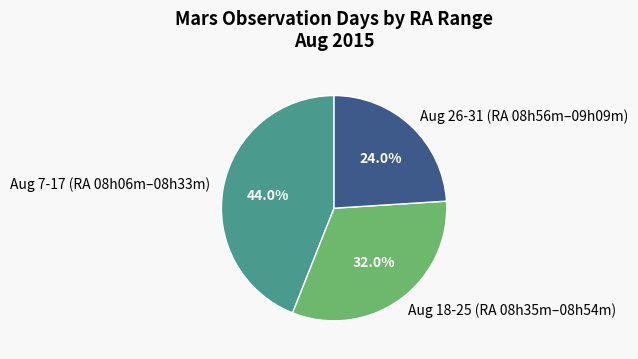

Does Aug 26-31 (RA 08h56m–09h09m) account for over 50% of the chart?

No